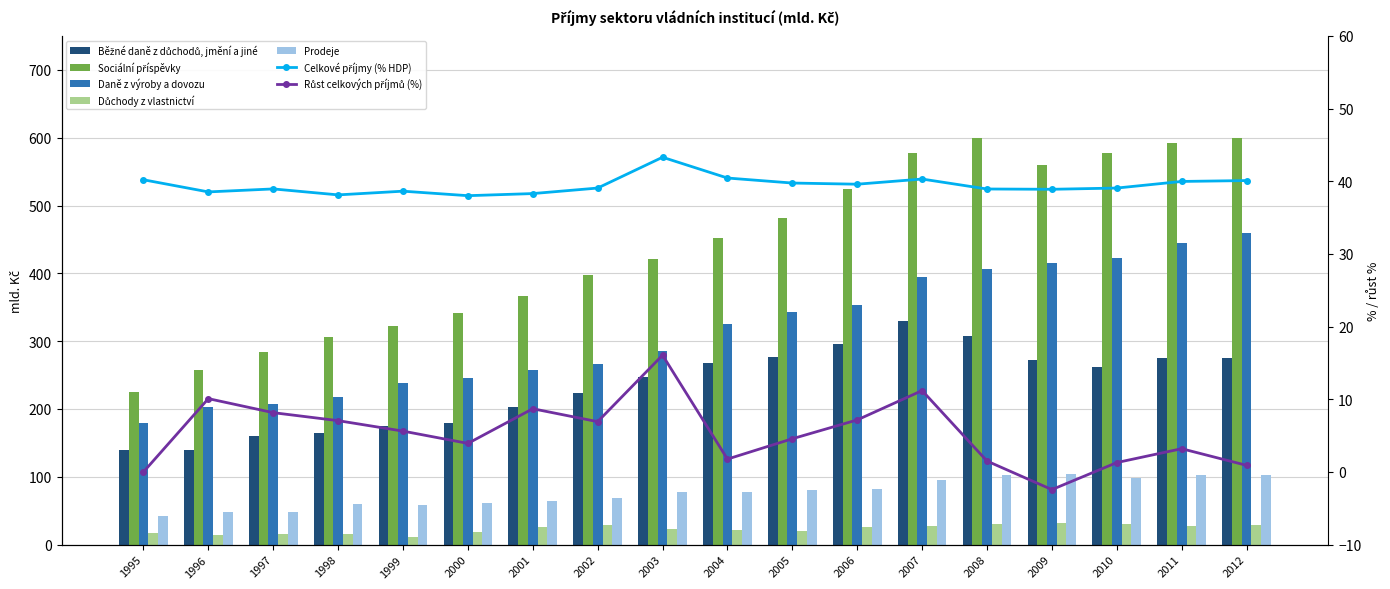

How many data points in Prodeje are above 78?

9